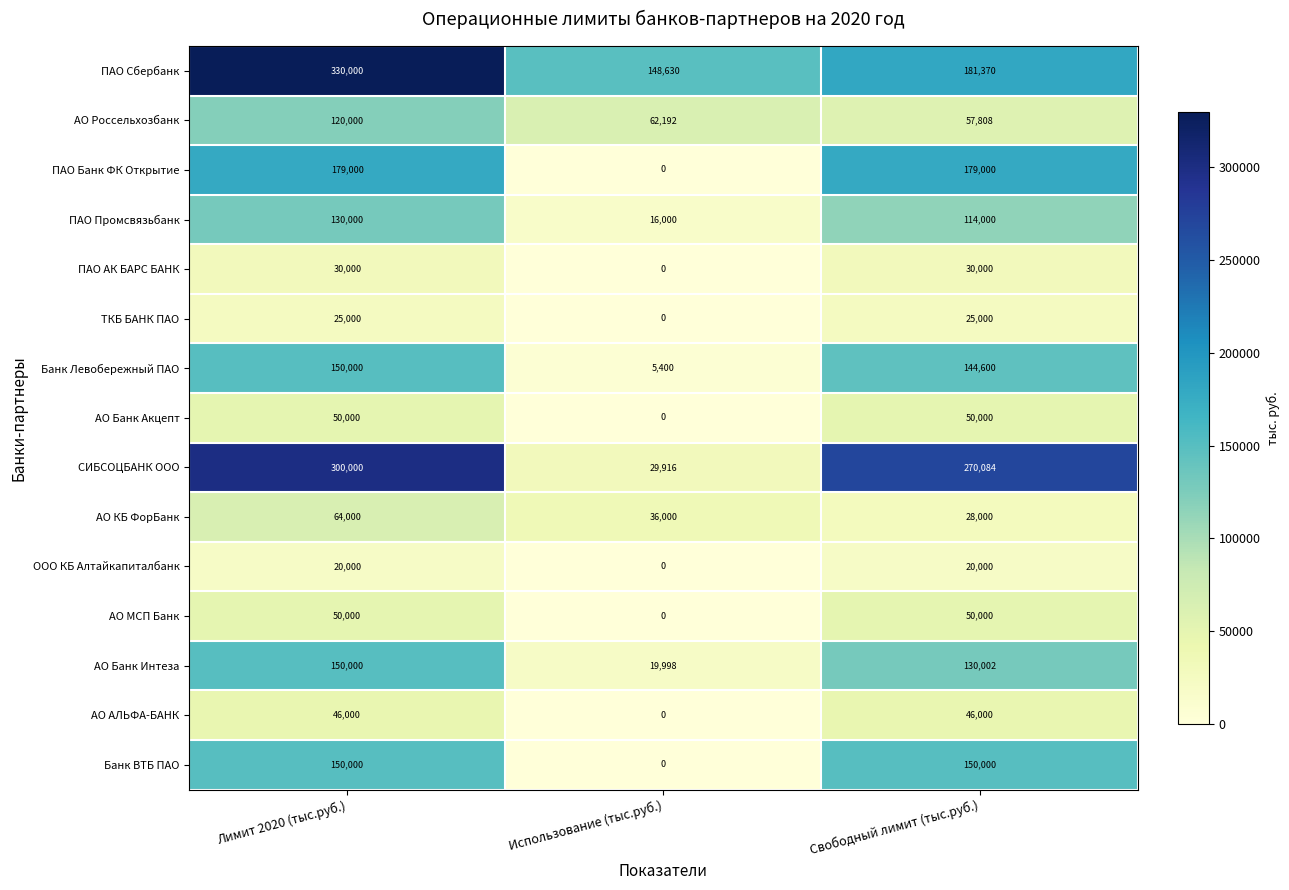

Which series has the widest spread of values?

СИБСОЦБАНК ООО